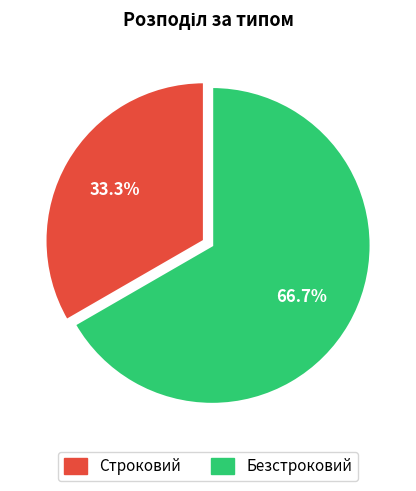

True or false: Безстроковий accounts for 56% of the total.

False